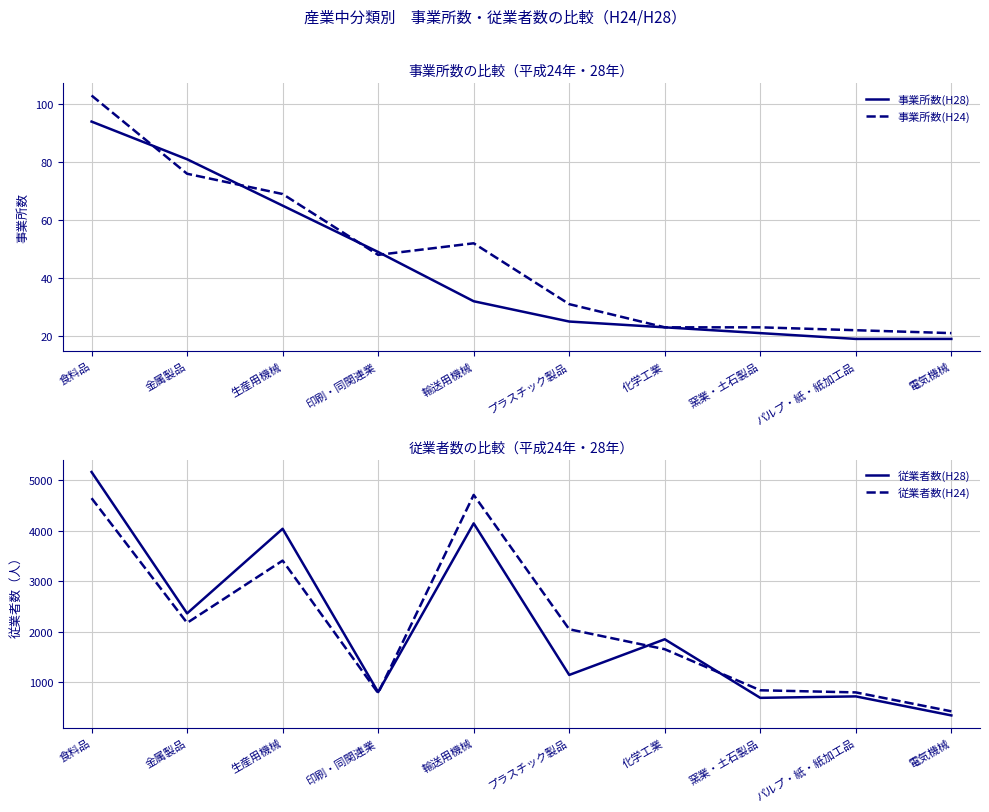

Which series ends up on top after the final intersection of 従業者数(H24) and 従業者数(H28)?

従業者数(H24)